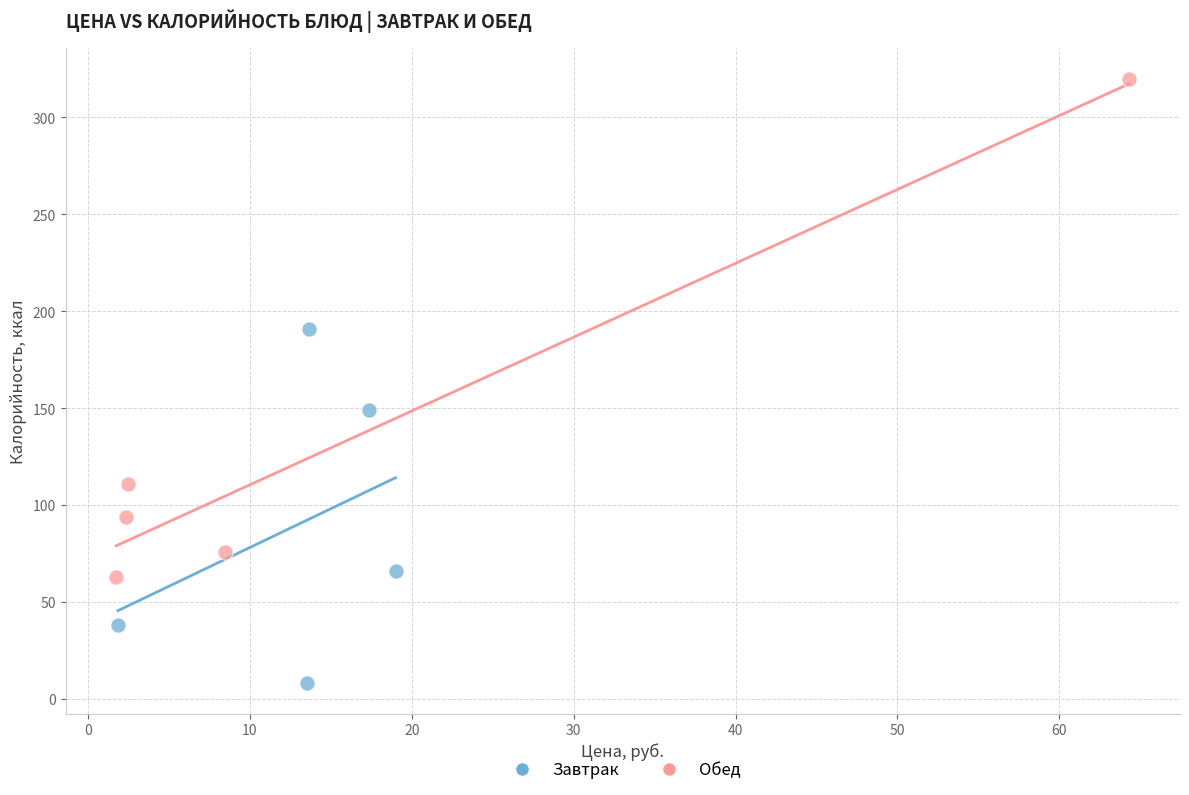

Which series has the widest spread of Y values?

Обед